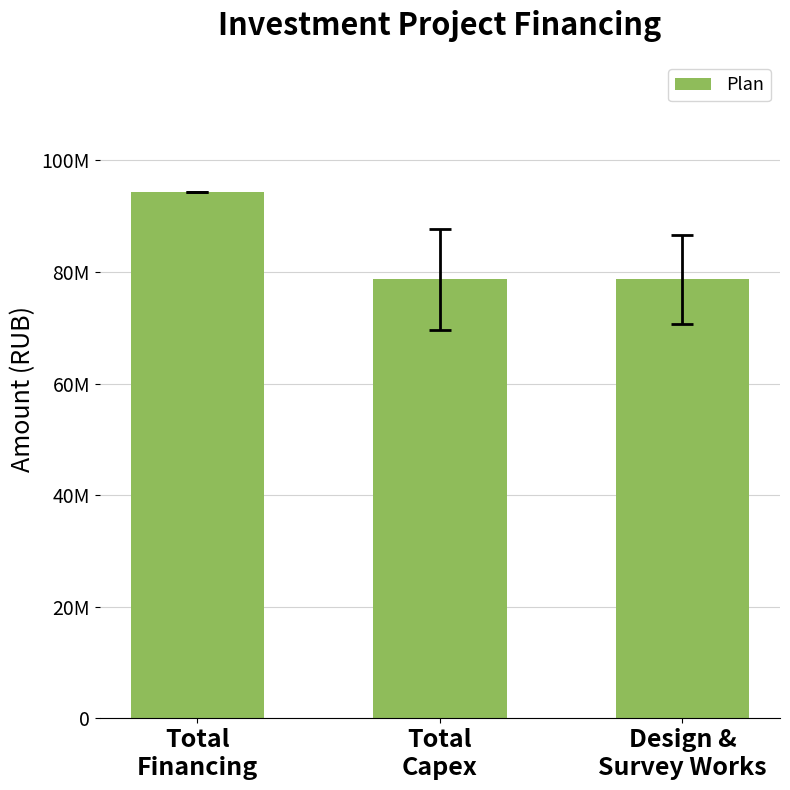

Does the chart contain any negative values?

No